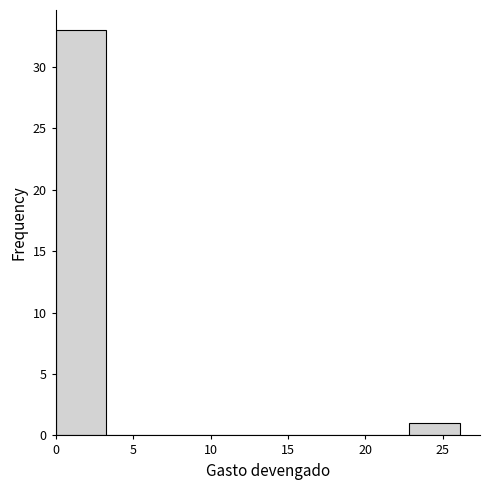

Reading left to right, list every bar in this chart as the range it spans on the x-axis followed by its height. Neither the bar edges nor the heights are printed on the chart, so give them approximately, as read against the axes.

0.0 to 3.5: 33
3.5 to 6.5: 0
6.5 to 10.0: 0
10.0 to 13.0: 0
13.0 to 16.5: 0
16.5 to 19.5: 0
19.5 to 23.0: 0
23.0 to 26.0: 1